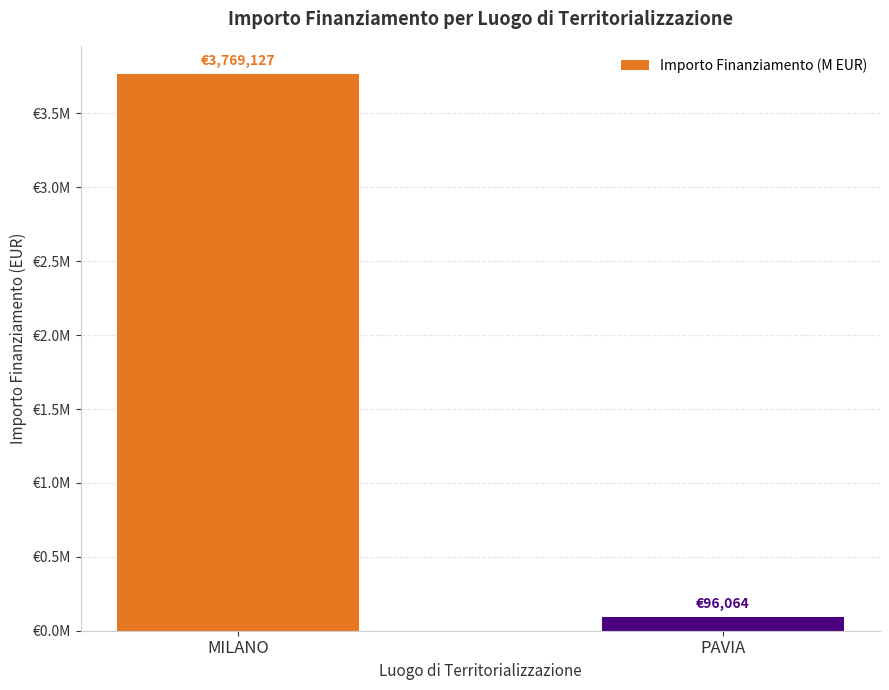

At which label is the value closest to 1932595?

PAVIA